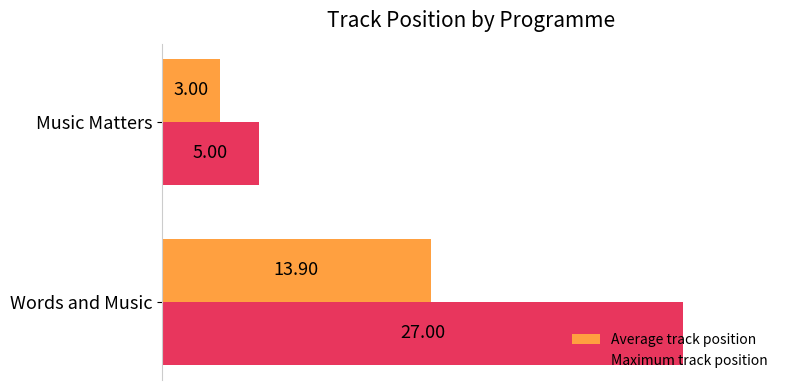

Which series has the largest range (max minus min)?

Maximum track position